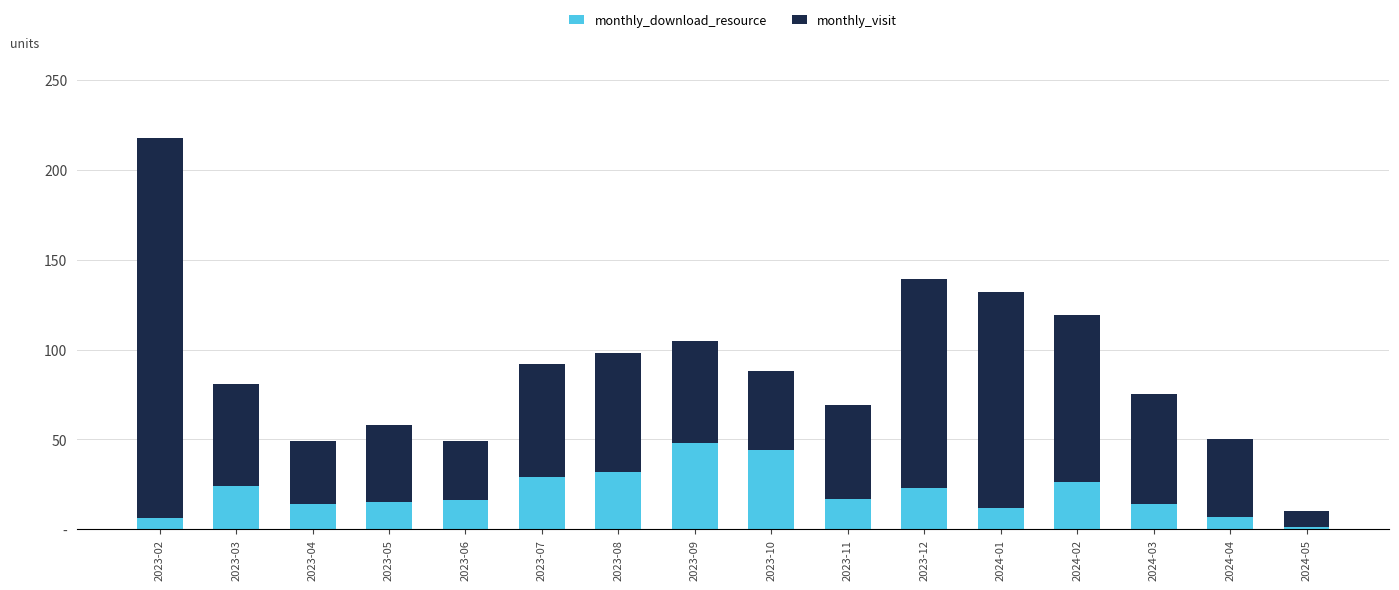

Does the chart contain stacked bars?

Yes